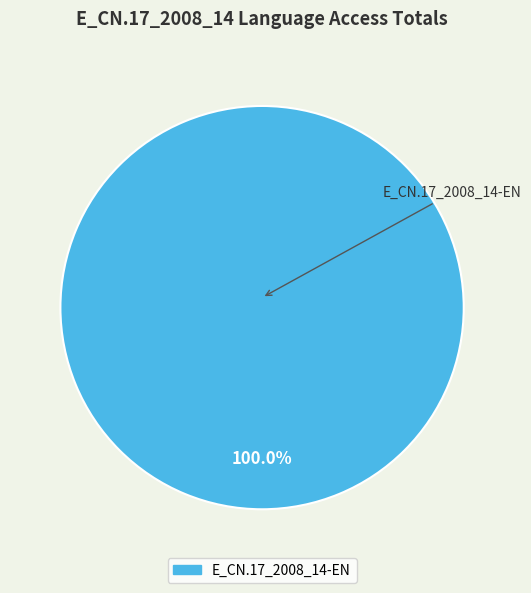

Is there a majority slice in this chart?

Yes